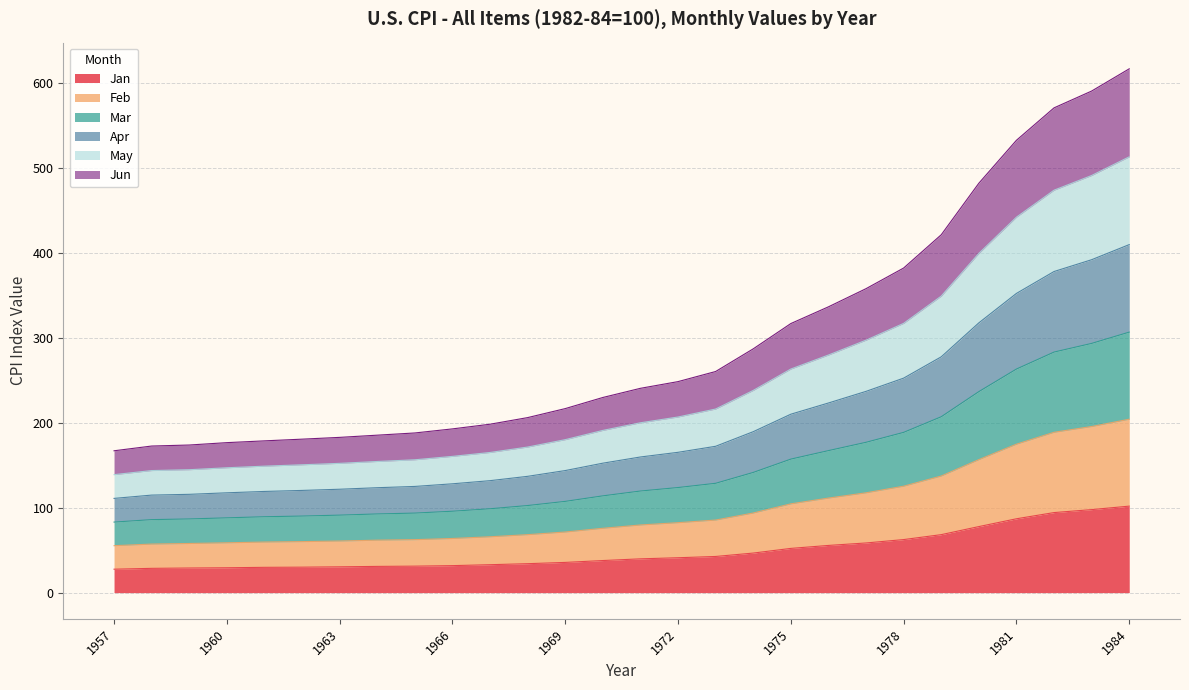

What is the minimum value shown in the chart?

27.6